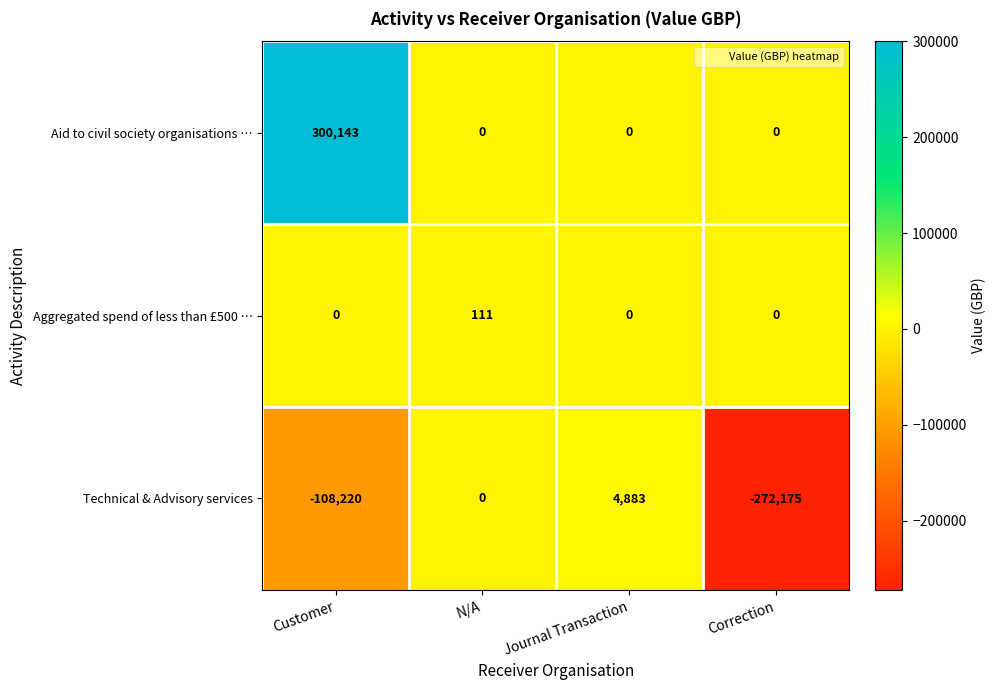

Between Customer and N/A, which series saw the biggest shift?

Aid to civil society organisations …